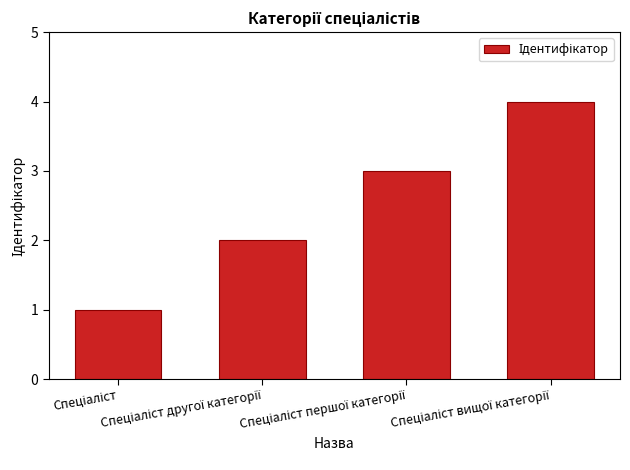

What is the smallest value displayed?

1